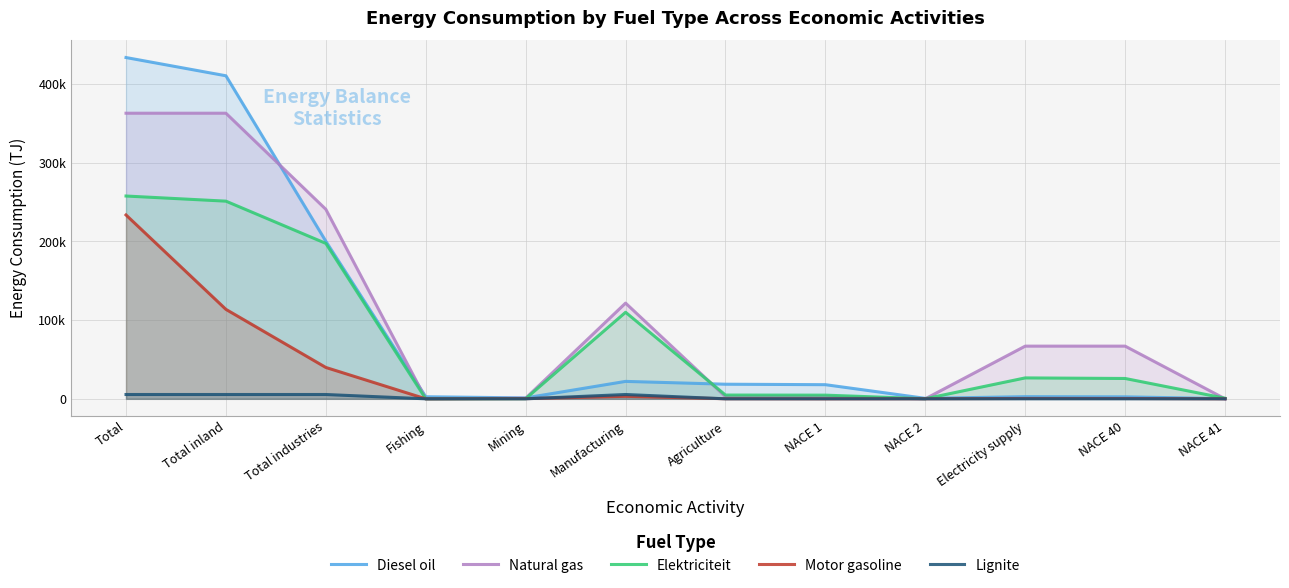

Which series changed the most between Electricity supply and NACE 41?

Natural gas